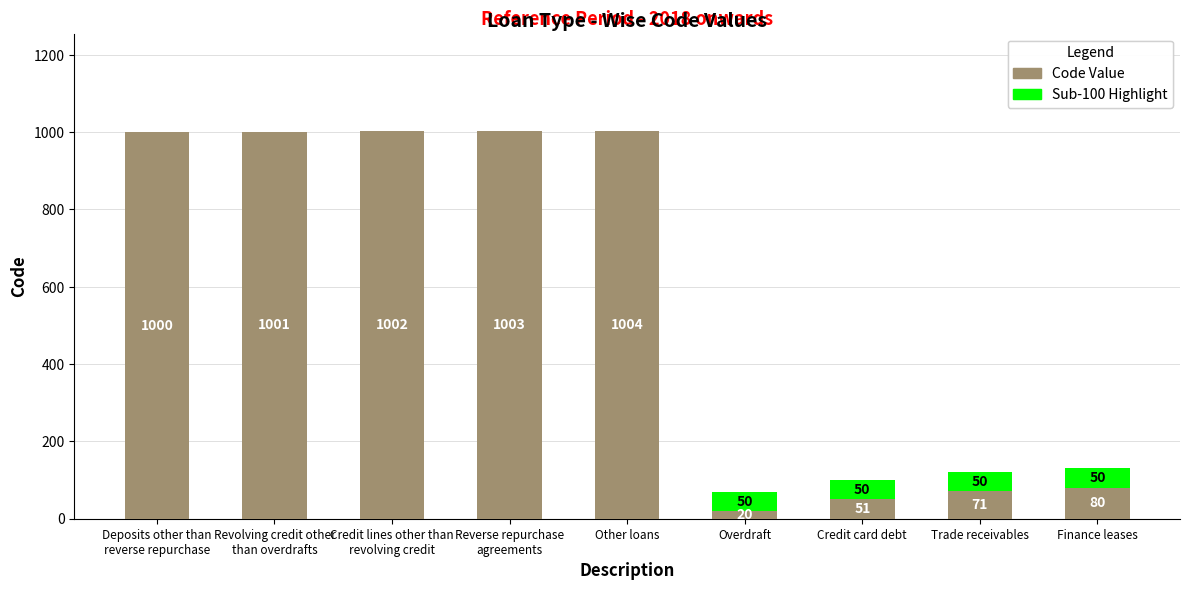

What is the total value across all series at Credit card debt?

101